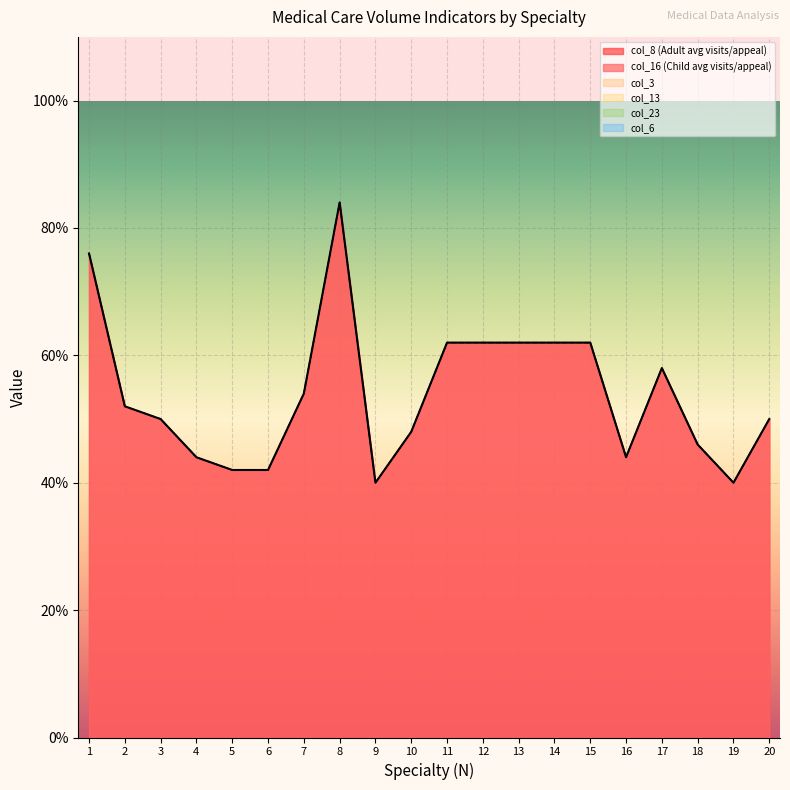

At which category is the sum across all series the highest?

8